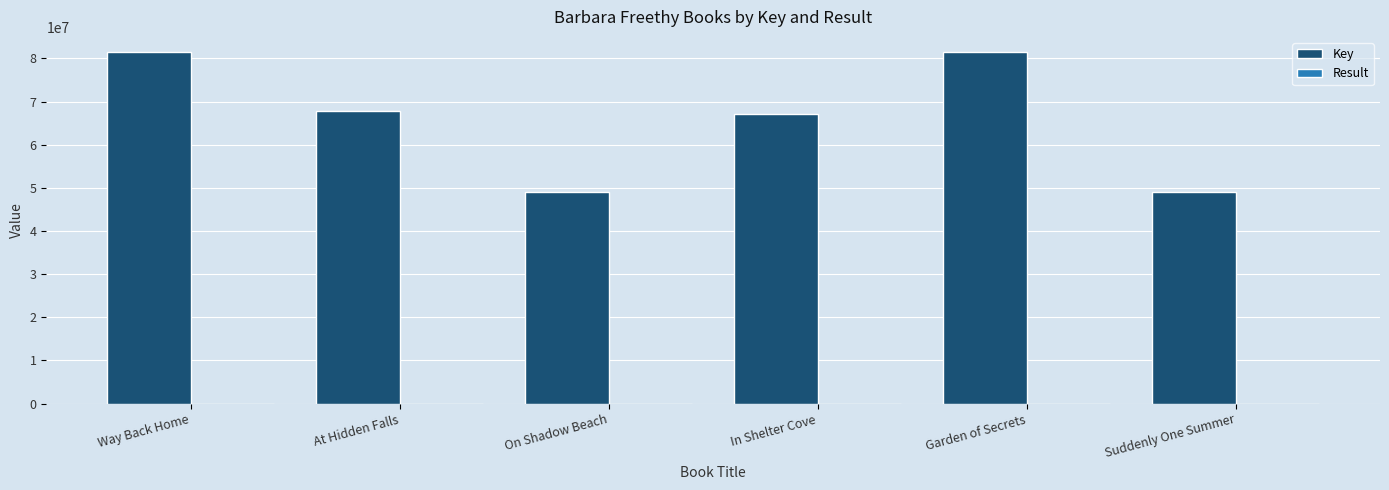

True or false: Key has a value of 81382514 at Garden of Secrets.

True